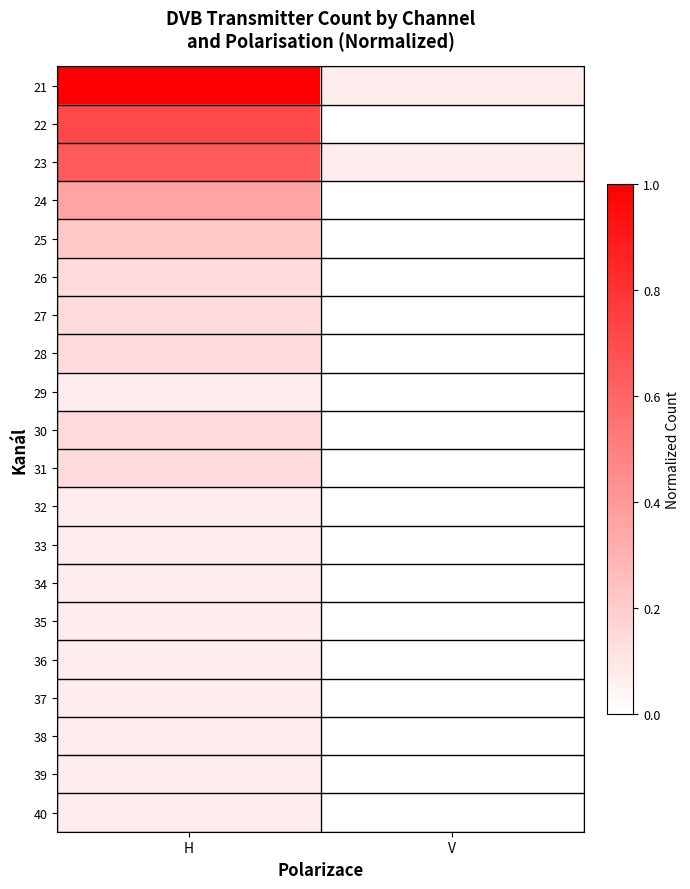

Rank the series at H from highest to lowest value.

21, 22, 23, 24, 25, 26, 27, 28, 30, 31, 29, 32, 33, 34, 35, 36, 37, 38, 39, 40